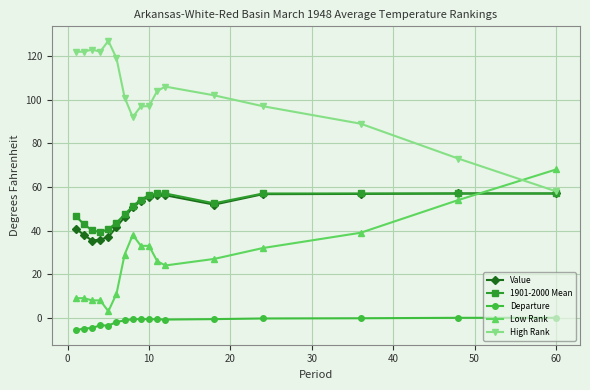

True or false: Departure and Value cross at least once.

False